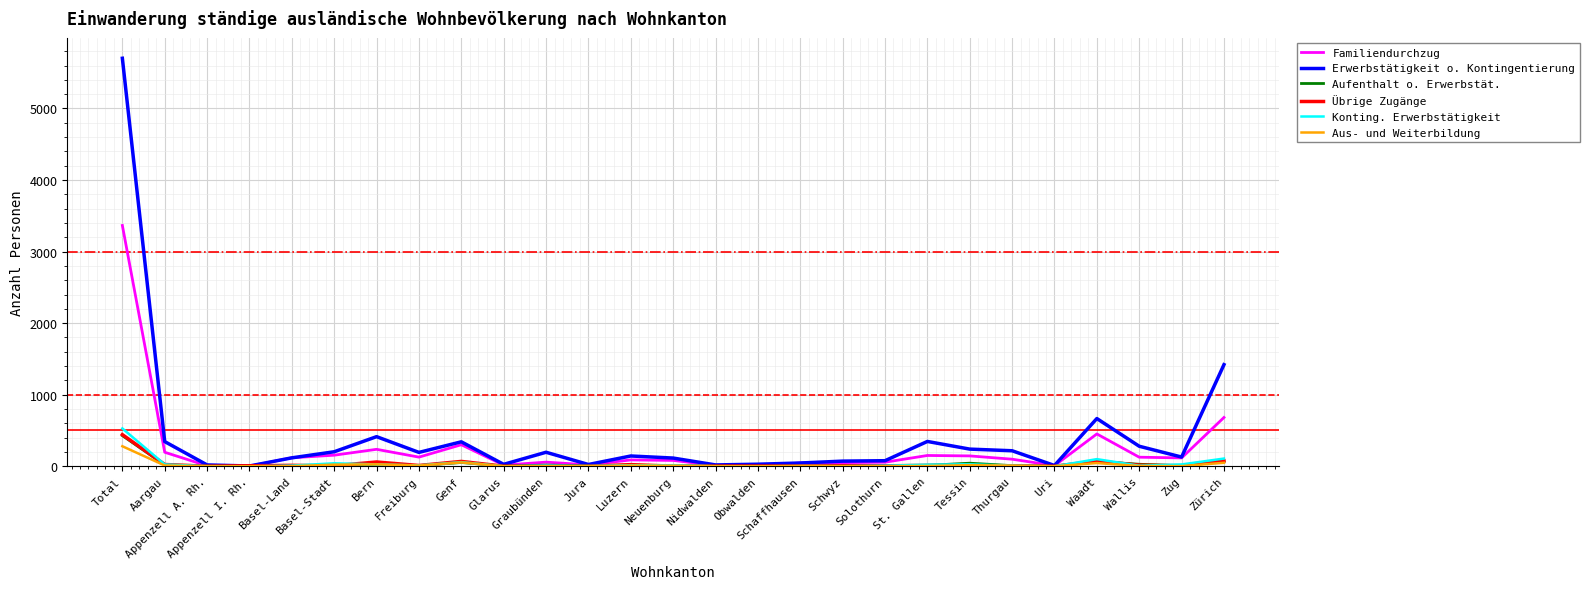

What is the sum of the Aus- und Weiterbildung values at Luzern and Genf?

64